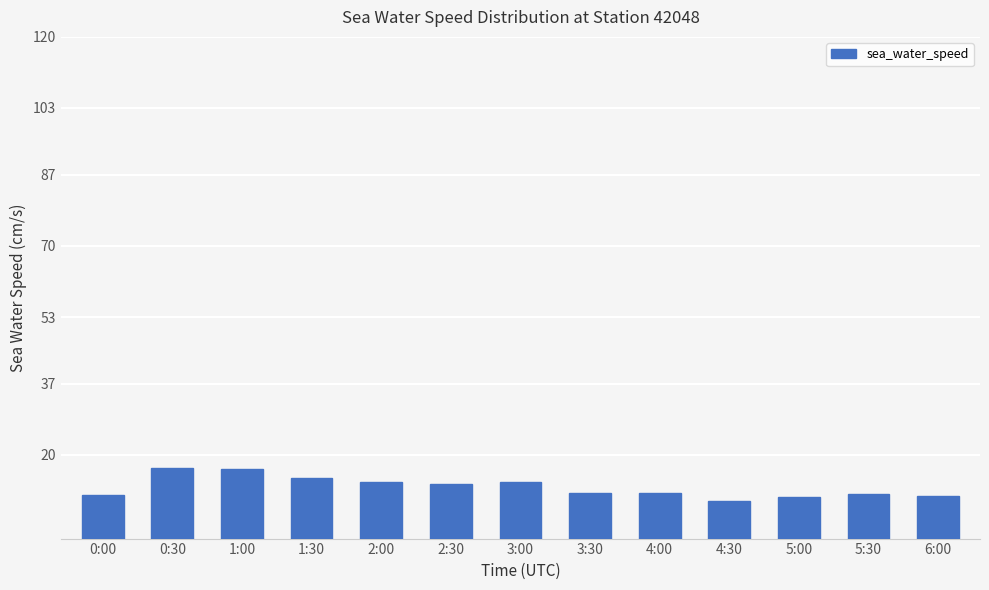

Count the number of data series in this chart.

1